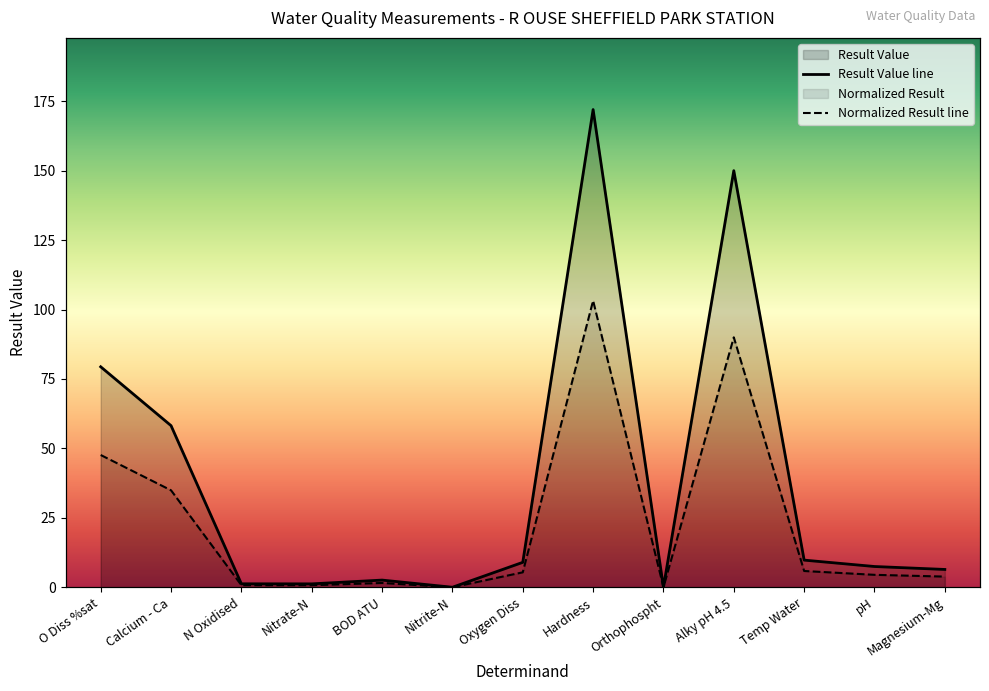

The Result Value line series shows 0.0 at Nitrite-N. True or false?

True